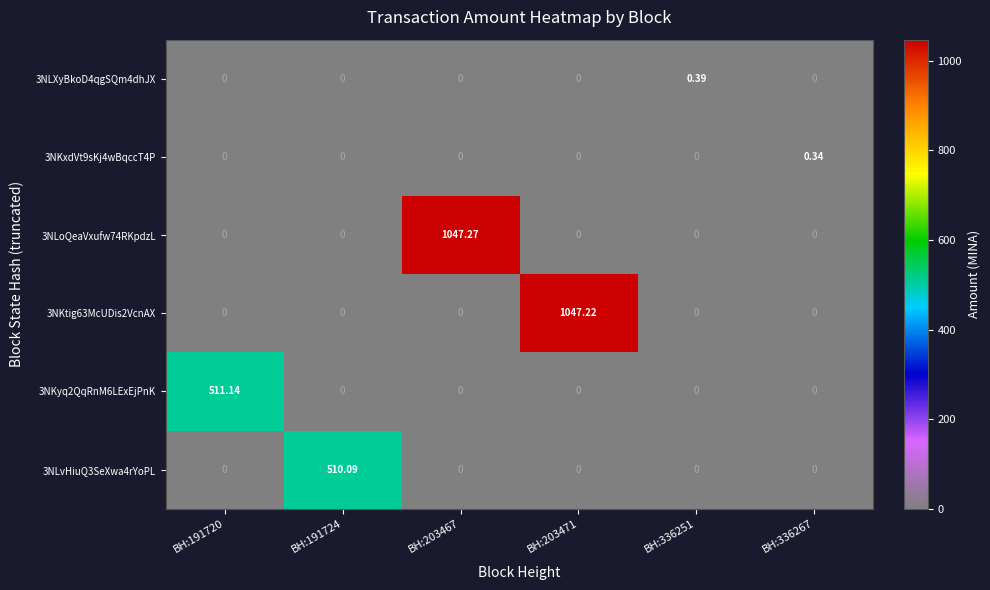

At how many categories does at least one series exceed 701?

2